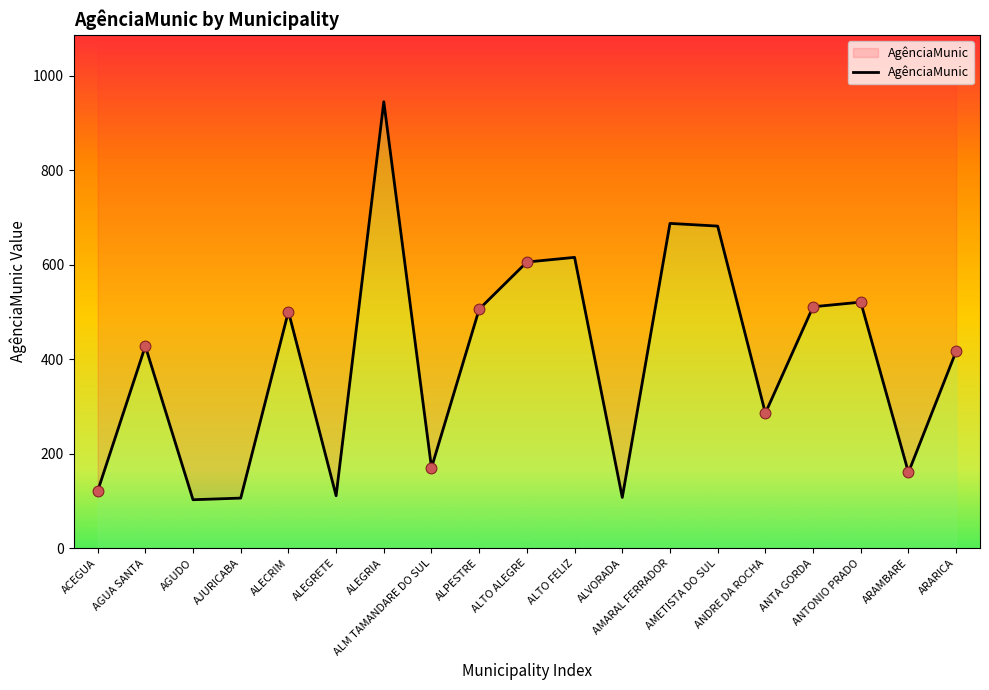

Between AJURICABA and ALECRIM, which is larger?

ALECRIM